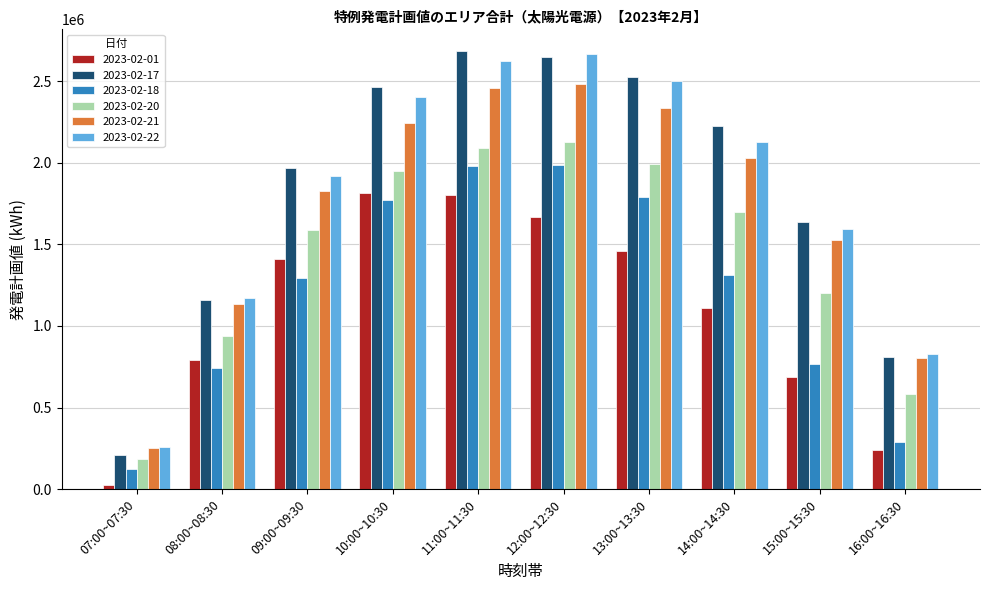

The value of 2023-02-01 at 13:00~13:30 is 2360875. True or false?

False